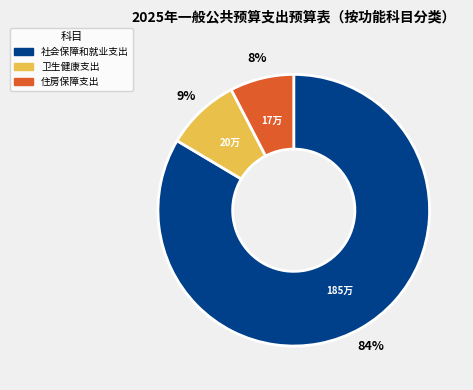

The 社会保障和就业支出 slice represents 84% of the pie. True or false?

True